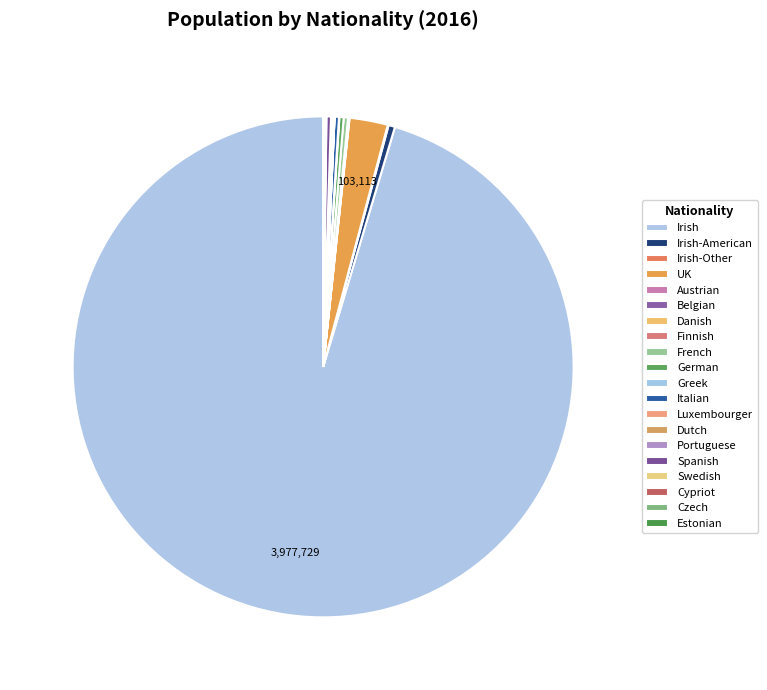

Which slice is the smallest?

Luxembourger